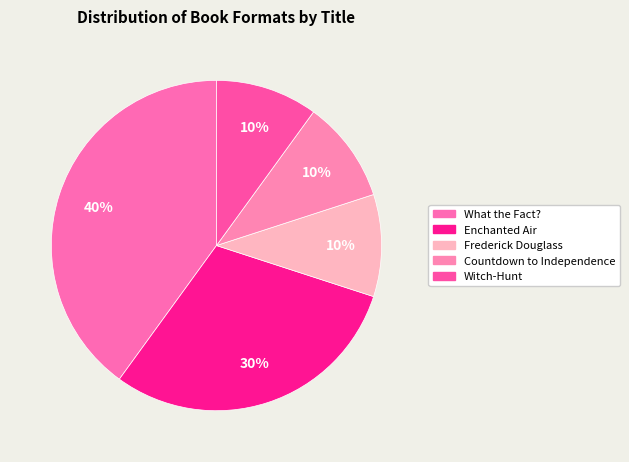

Rank the categories by value from highest to lowest.

What the Fact?, Enchanted Air, Frederick Douglass, Countdown to Independence, Witch-Hunt